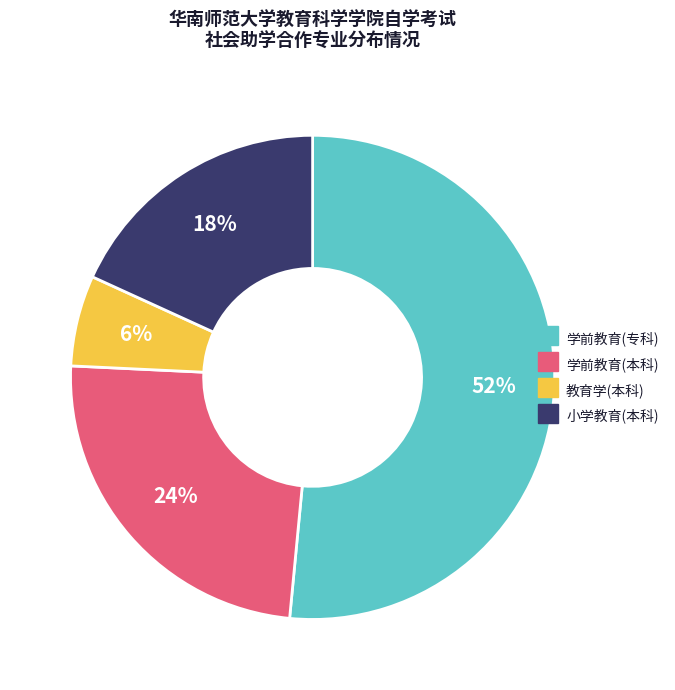

To the nearest percent, what percentage of the pie is 教育学(本科)?

6%